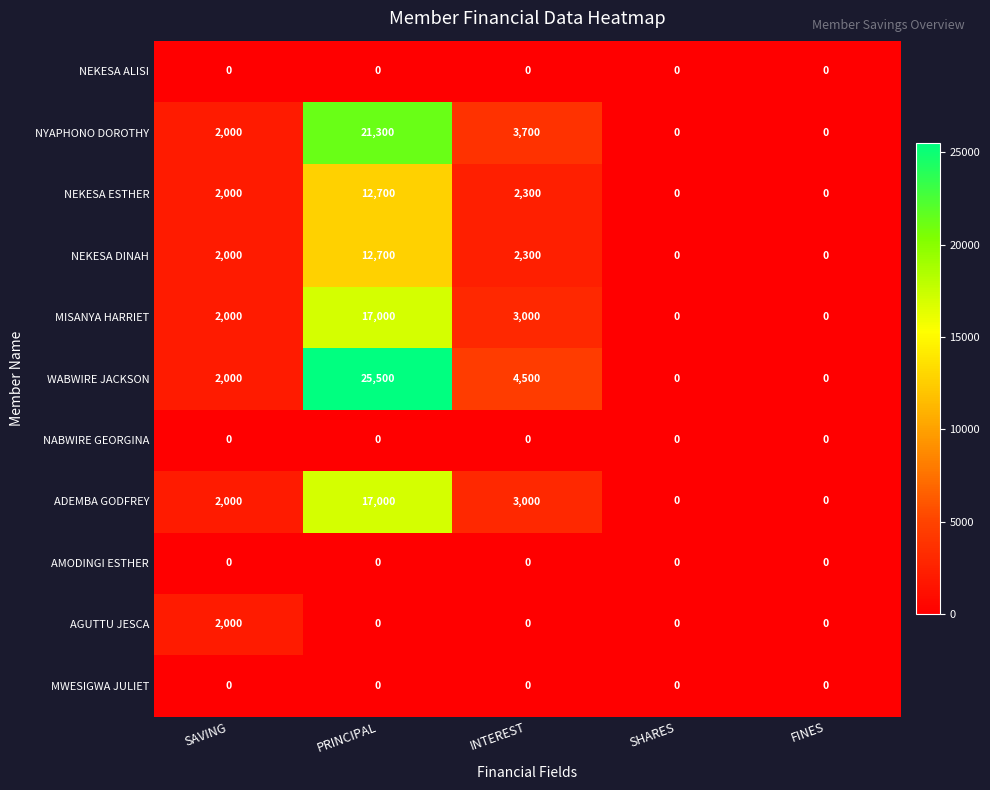

What is the total value across all series at SAVING?

14000